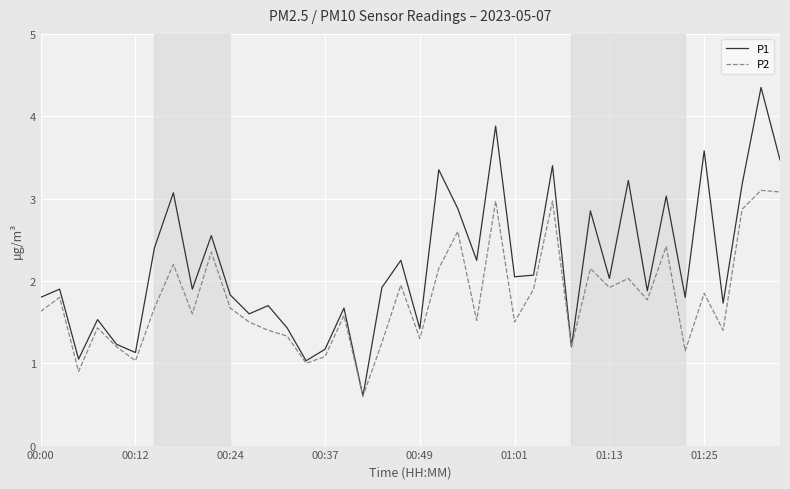

How many values in the P1 series are below 1?

1